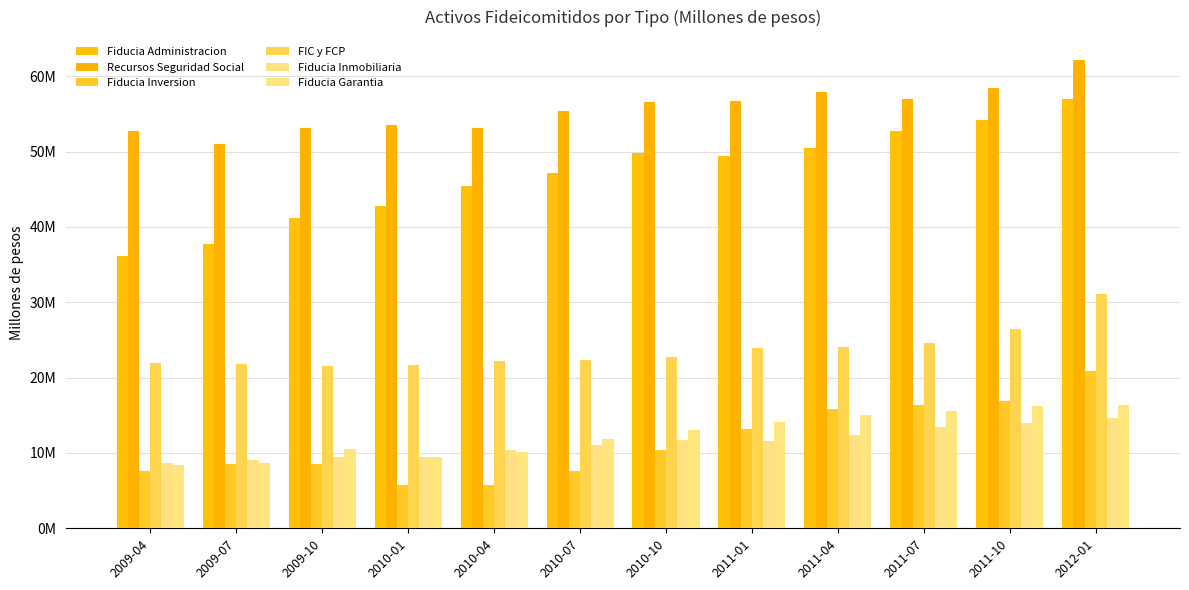

Between 2009-04 and 2011-04, which series saw the biggest shift?

Fiducia Administracion